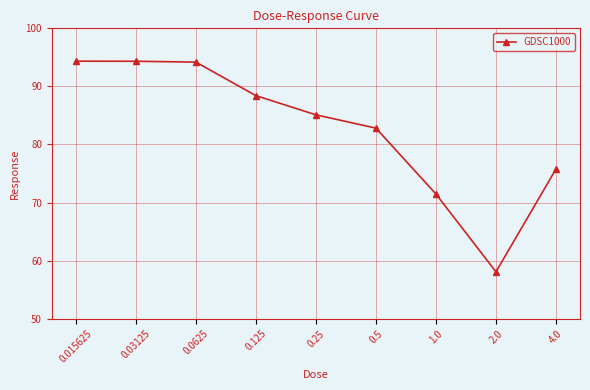

Where does the data first go above 85?

0.015625